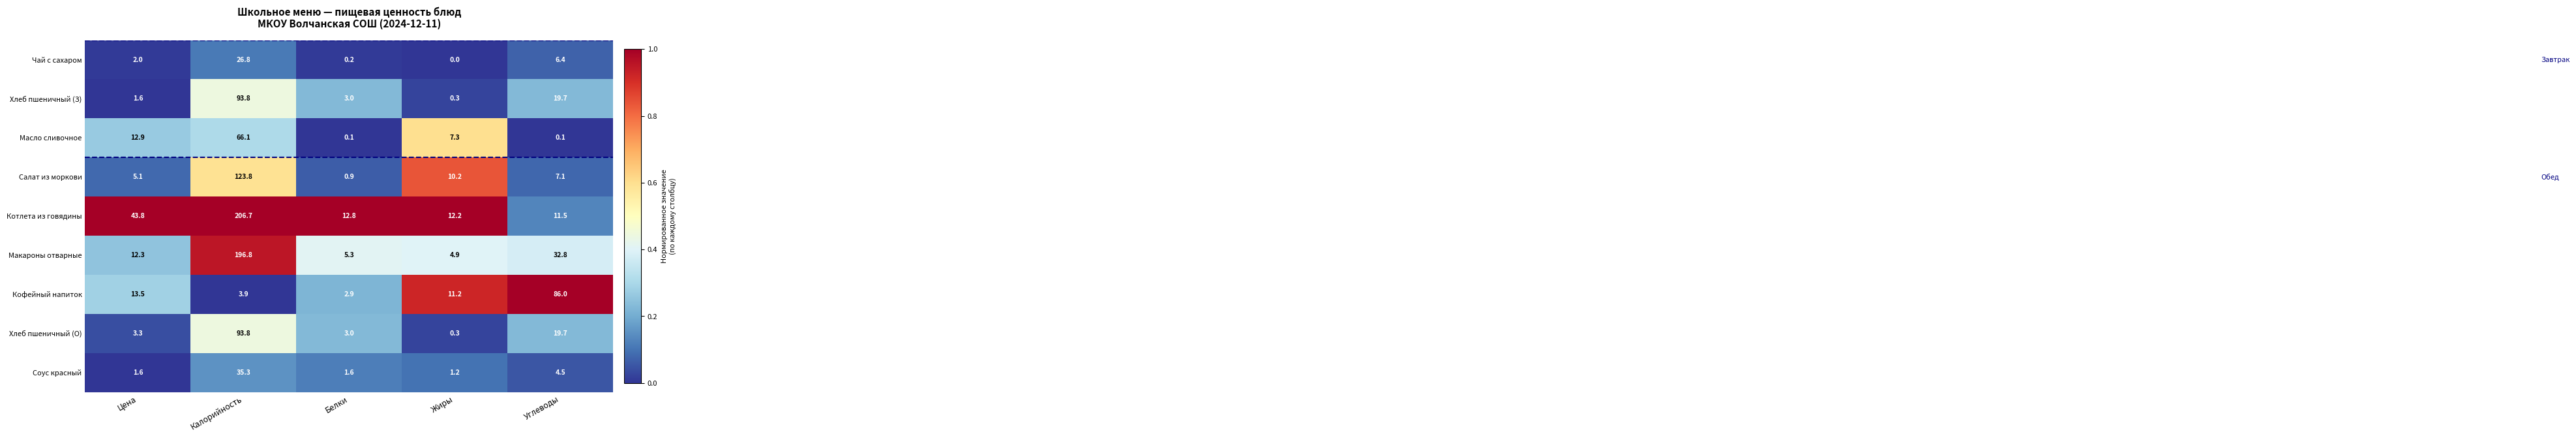

At which category is the sum across all series the highest?

Калорийность